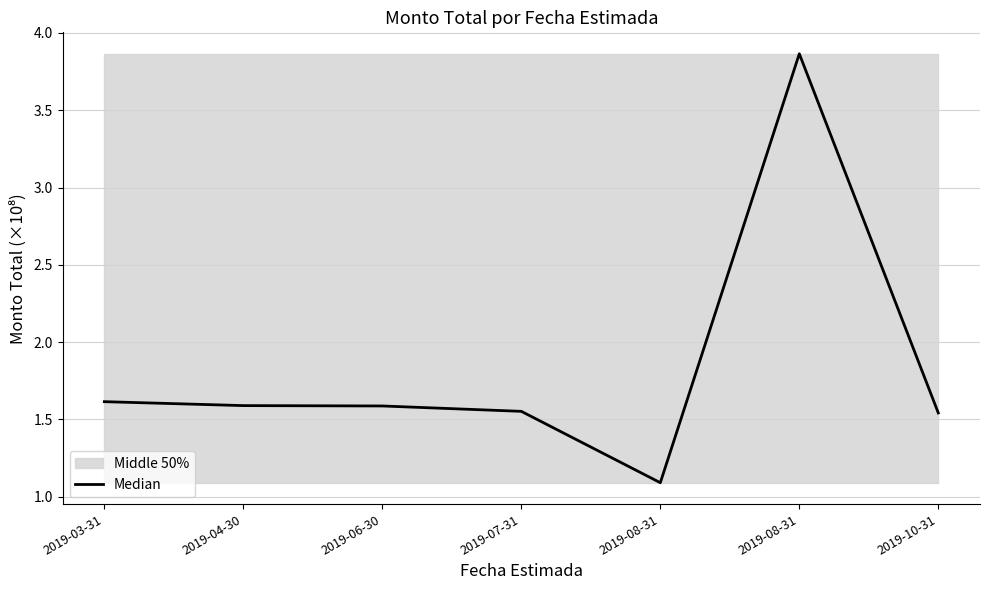

What is the value of the 4th point from the left?

1.6